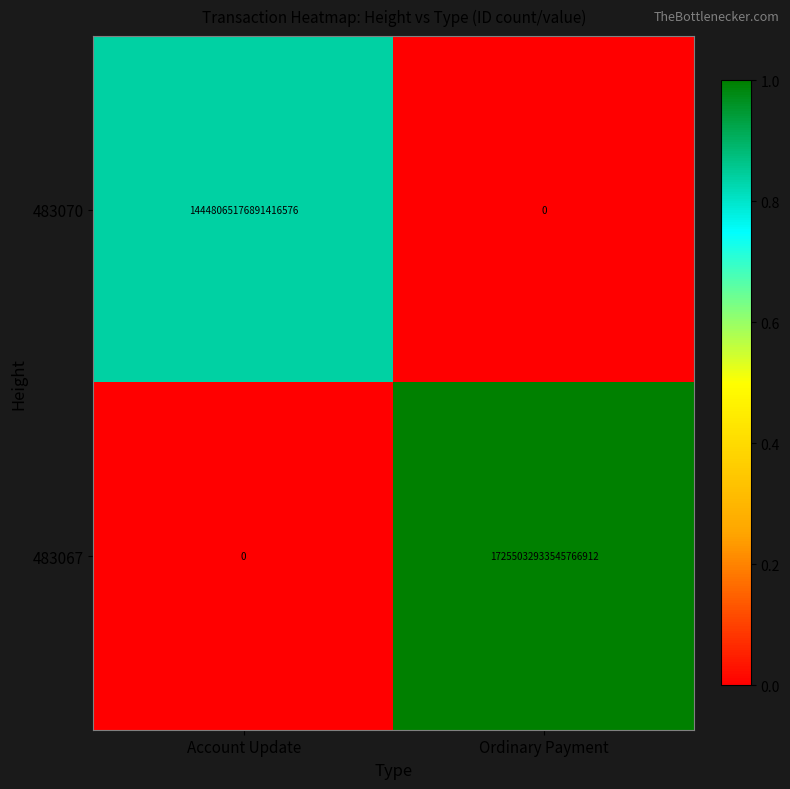

Between Account Update and Ordinary Payment, which series saw the biggest shift?

483067